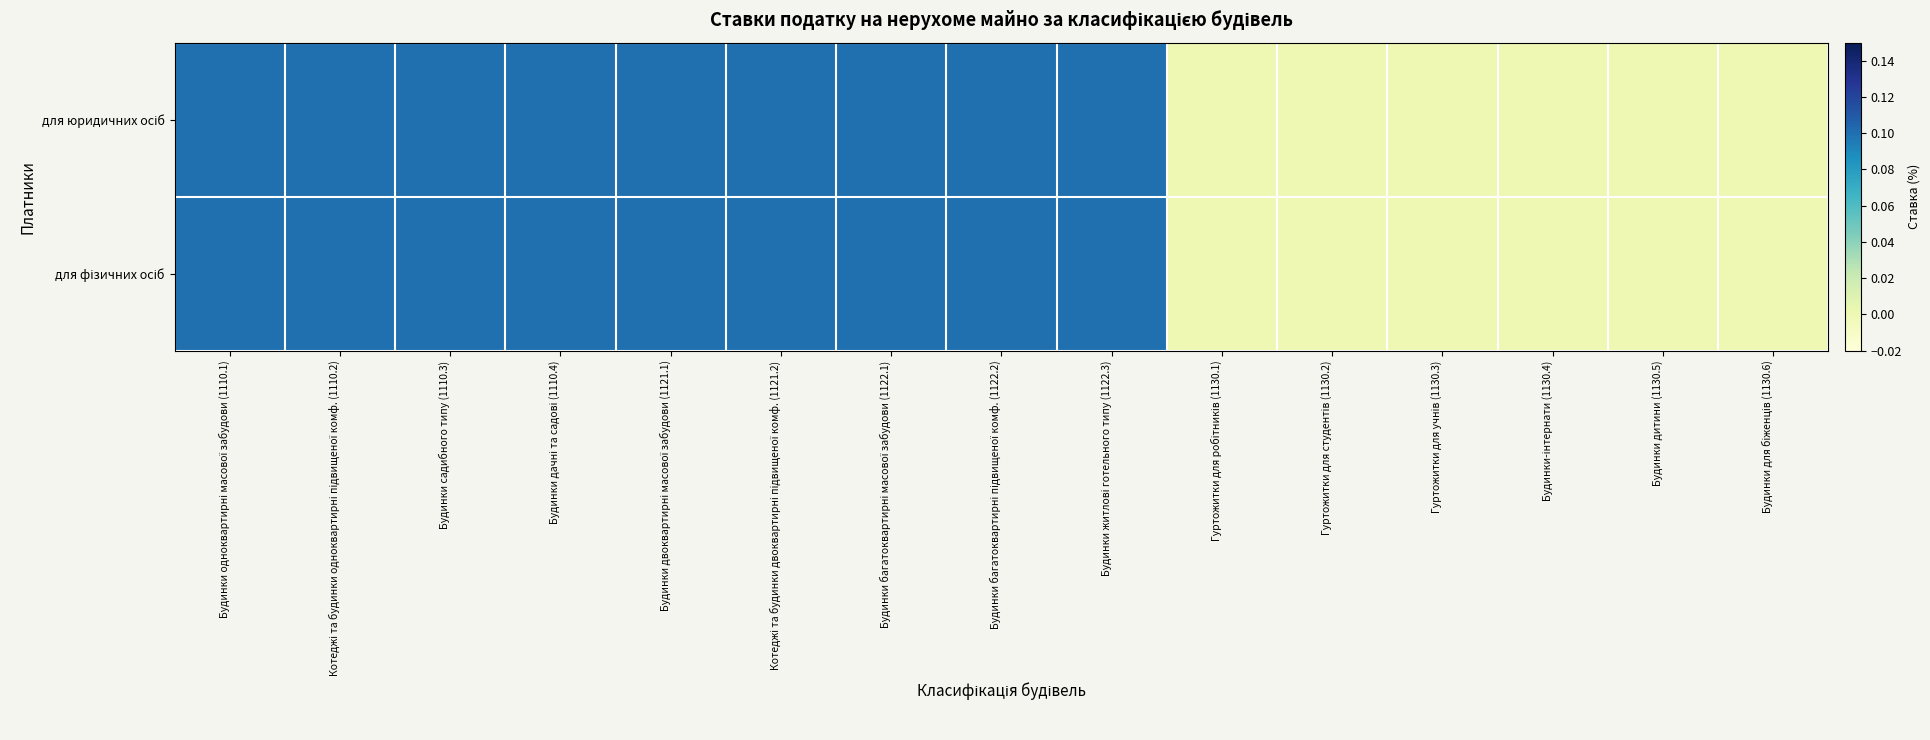

At which category does the chart reach its minimum across all series?

Гуртожитки для робітників (1130.1)